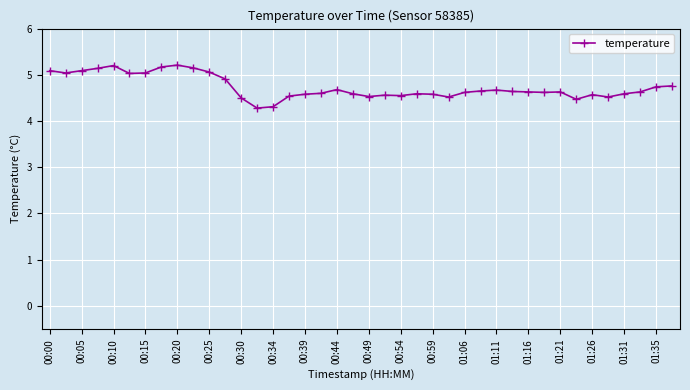

What is the value of the 30th point from the left?

4.6